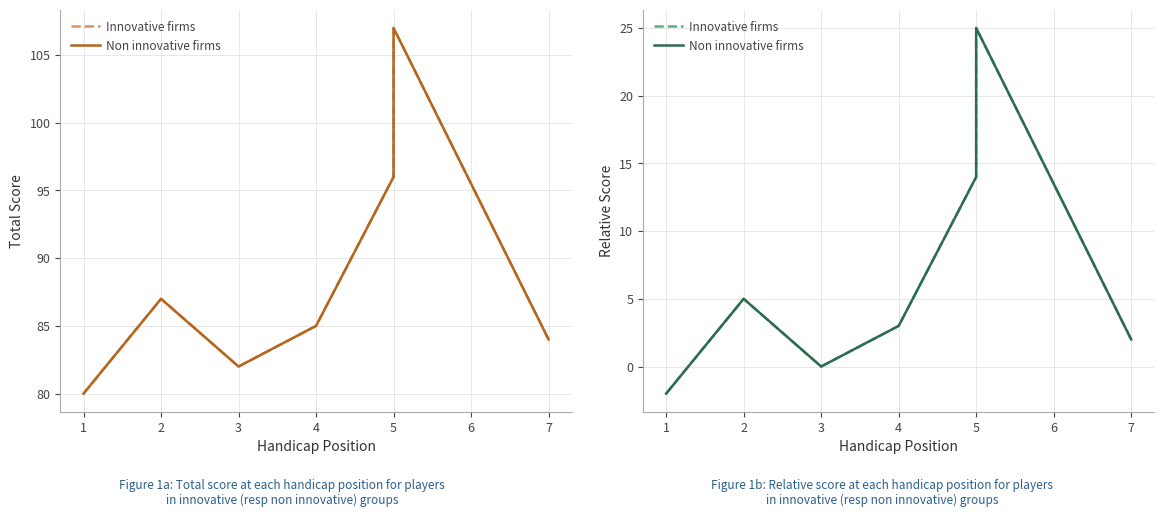

Rank the series by their maximum value, from lowest to highest.

Innovative firms, Non innovative firms